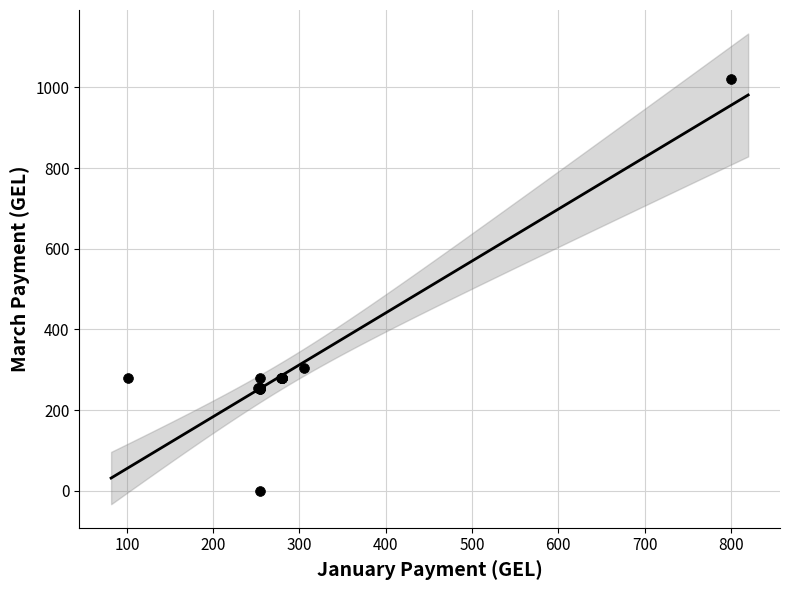

What Y value in the scatter plot is closest to 510?

304.8